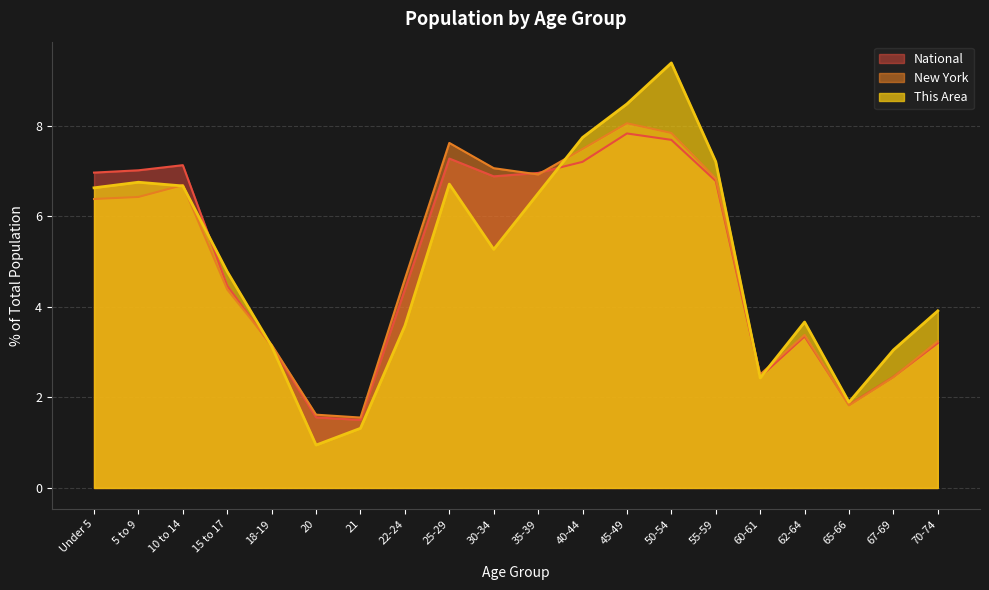

Which series has the largest total across all categories?

This Area